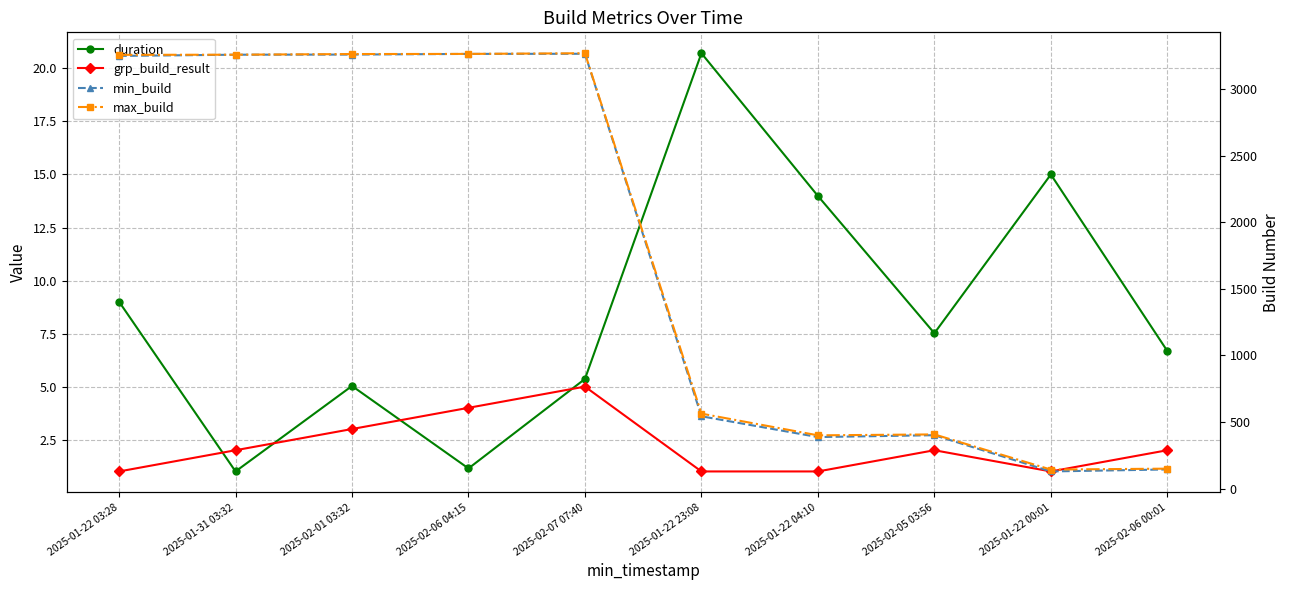

Reading left to right, transcribe all the data shown in this chart.

duration: 9.0	1.0	5.0	1.1	5.4	20.7	14.0	7.5	15.0	6.7
grp_build_result: 1.0	2.0	3.0	4.0	5.0	1.0	1.0	2.0	1.0	2.0
min_build: 3248.0	3257.0	3258.0	3263.0	3264.0	543.0	387.0	401.0	129.0	144.0
max_build: 3256.0	3257.0	3262.0	3263.0	3268.0	563.0	400.0	407.0	143.0	150.0